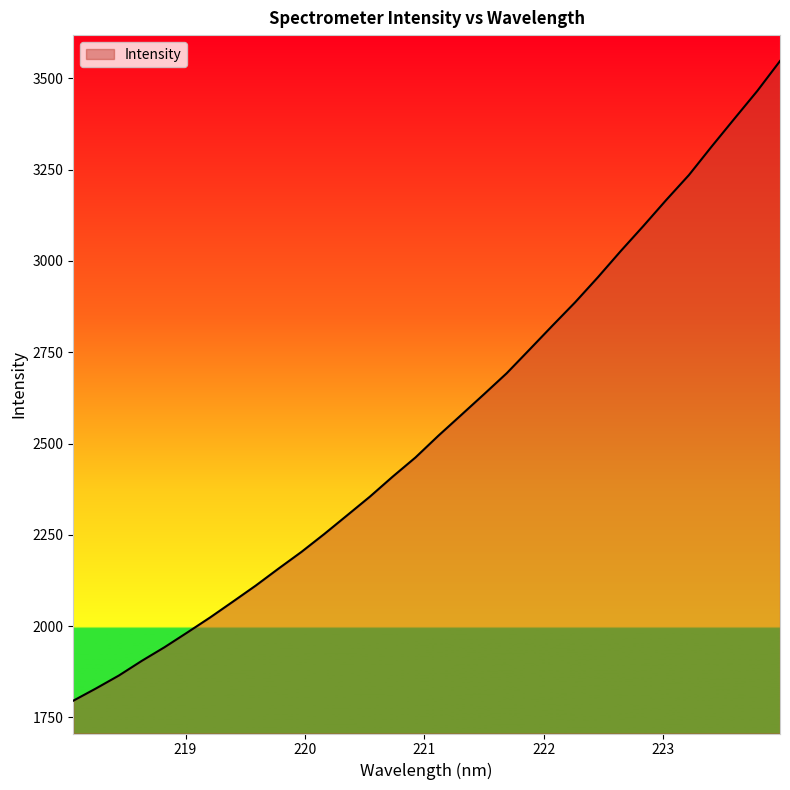

What is the minimum value shown in the chart?

1795.8